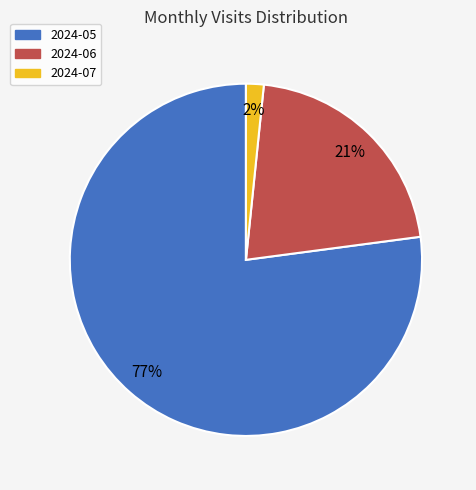

Combined, do 2024-05 and 2024-06 account for over 50%?

Yes